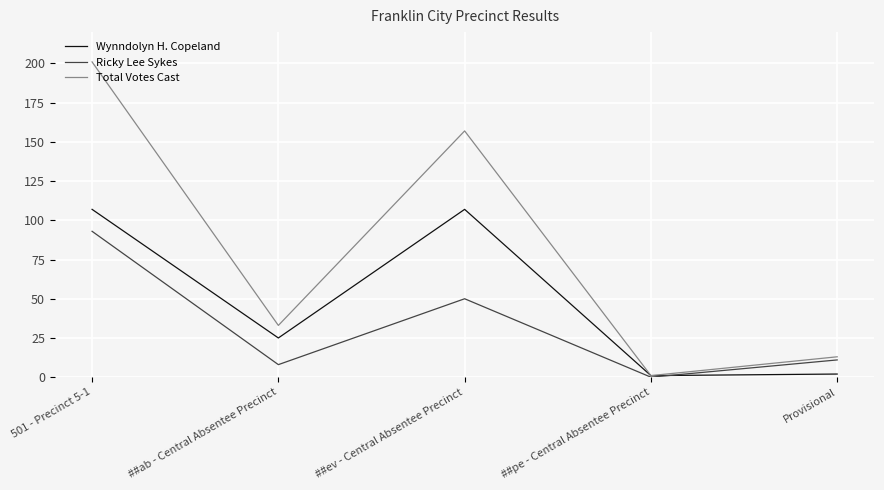

How many values in the Wynndolyn H. Copeland series are below 25?

2